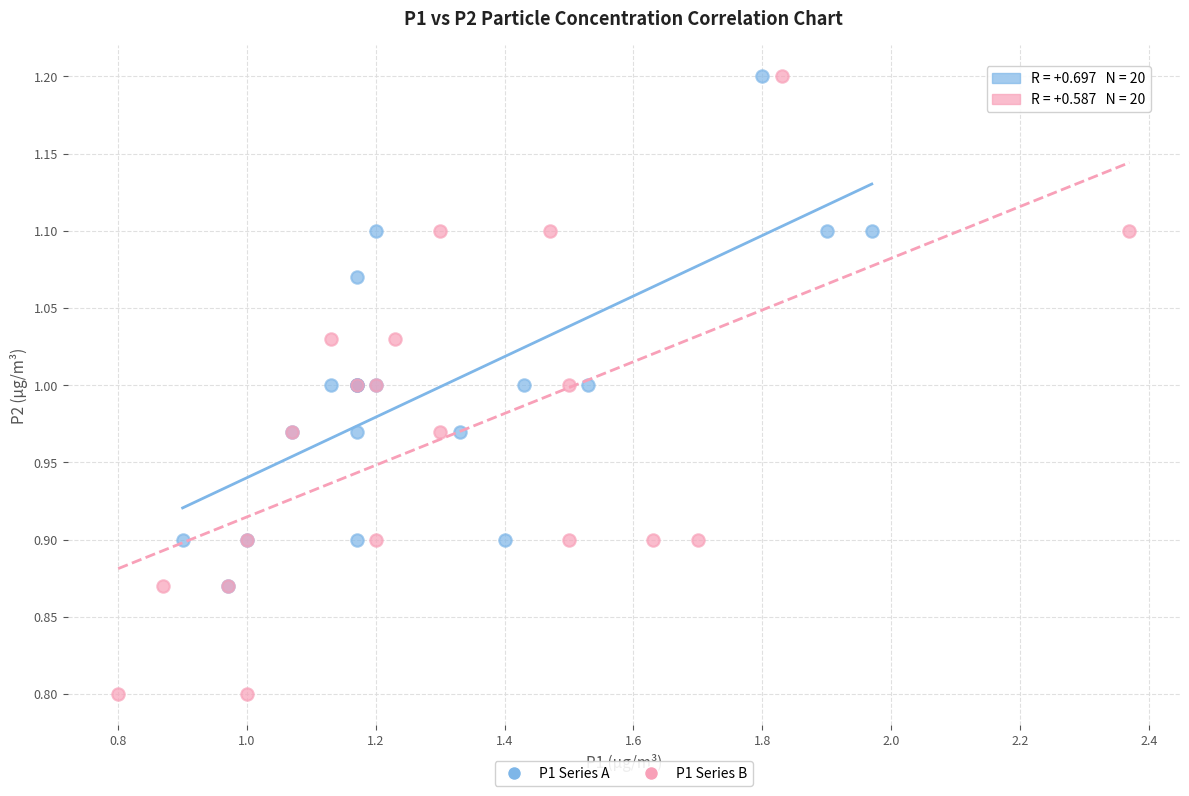

Which series has the widest spread of Y values?

P1 Series B